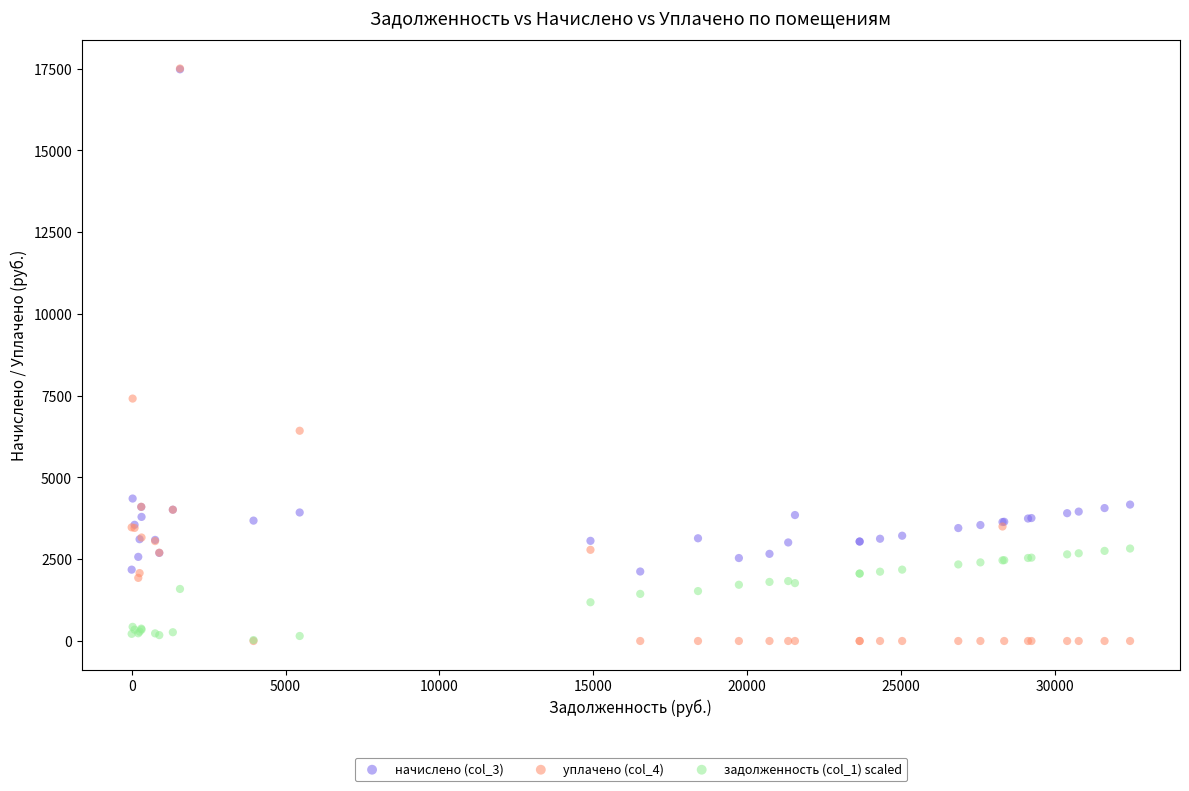

Across all series, what Y value is closest to 8750?

7411.0